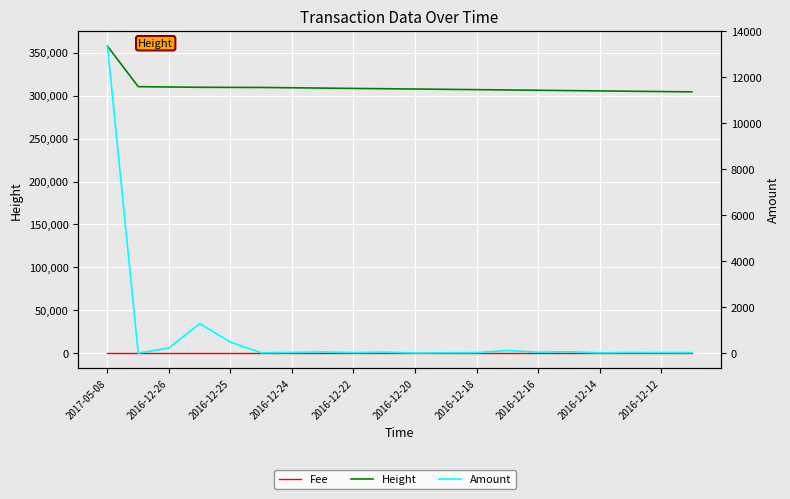

What are all the series names shown in the legend?

Height, Fee, Amount